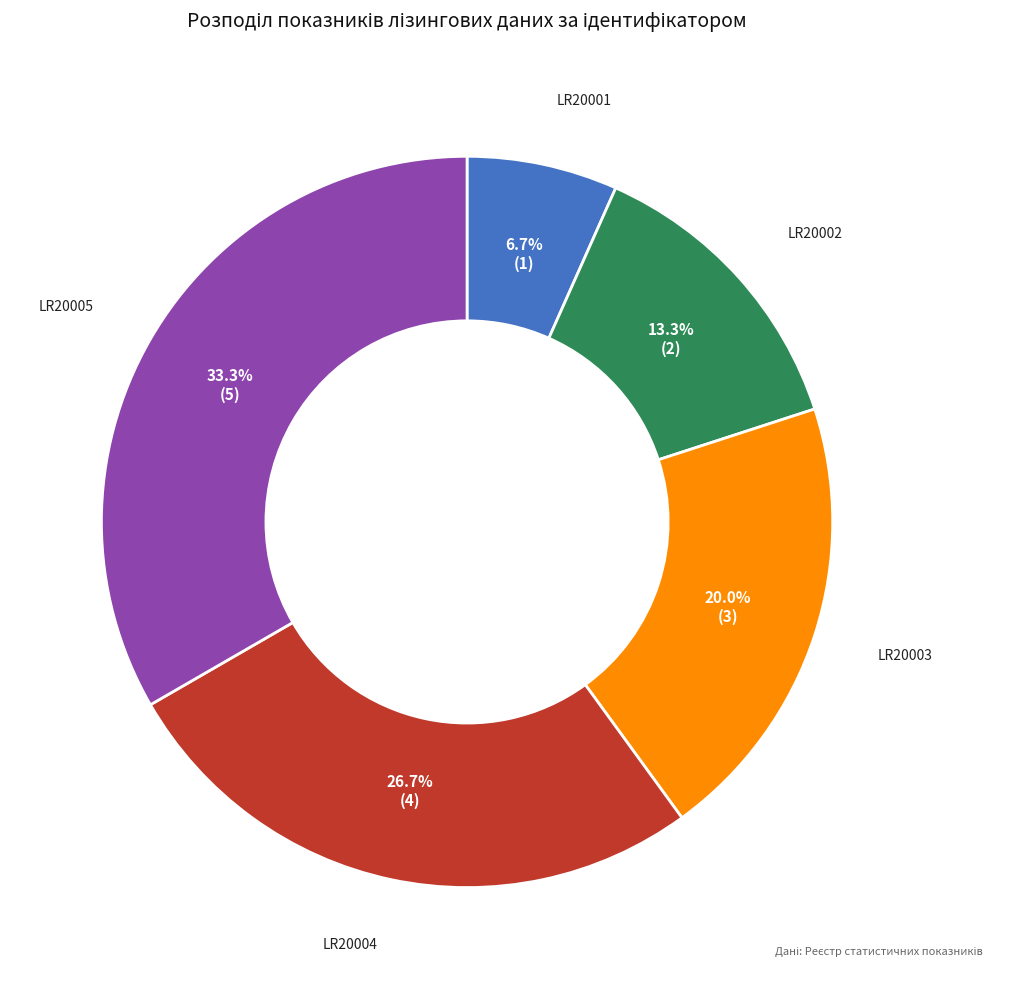

Does any single category account for the majority?

No